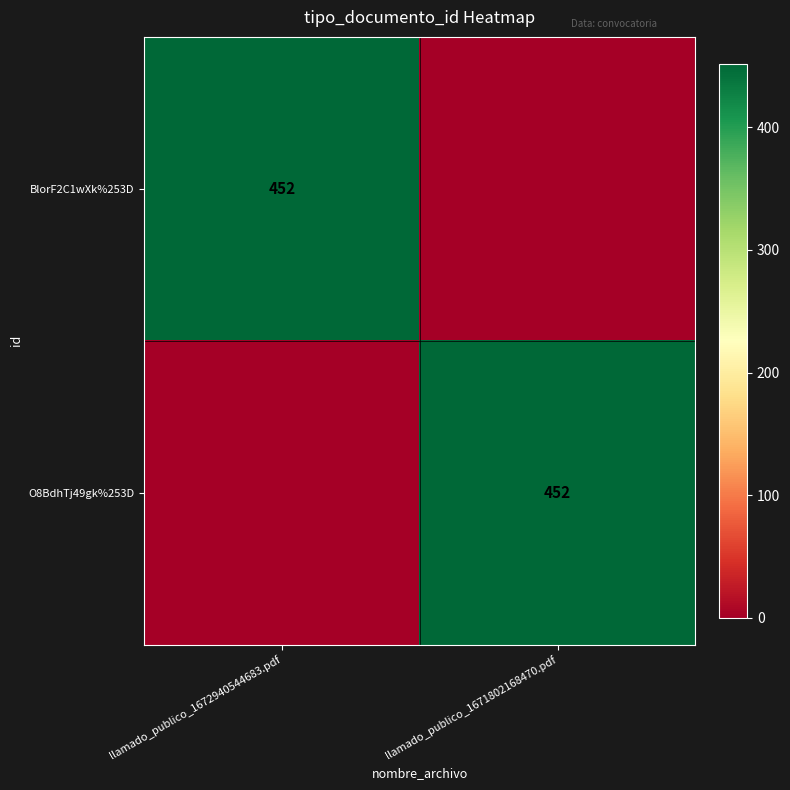

The O8BdhTj49gk%253D series shows 452 at llamado_publico_1671802168470.pdf. True or false?

True